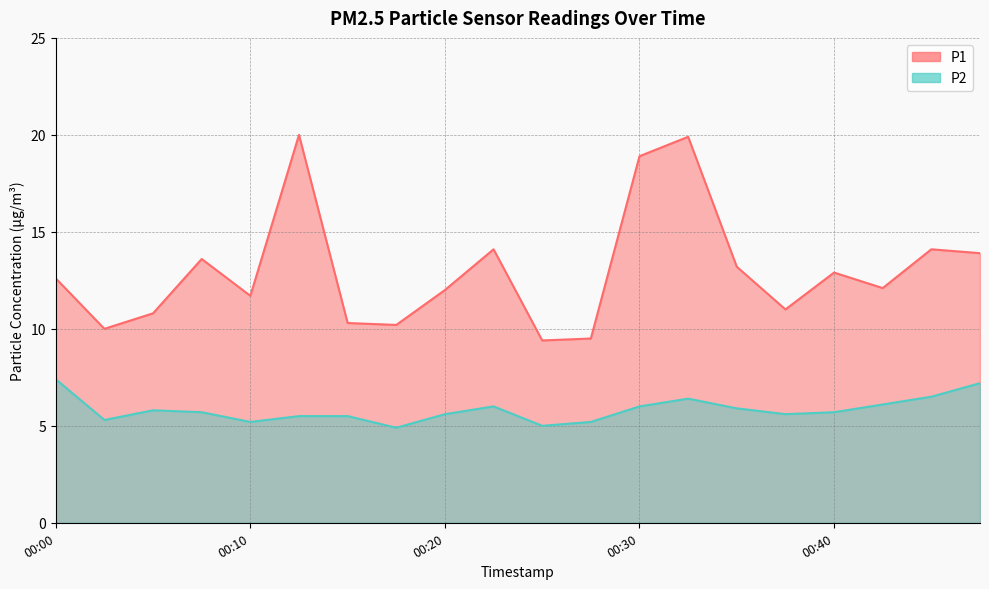

How many lines are shown in the chart?

2